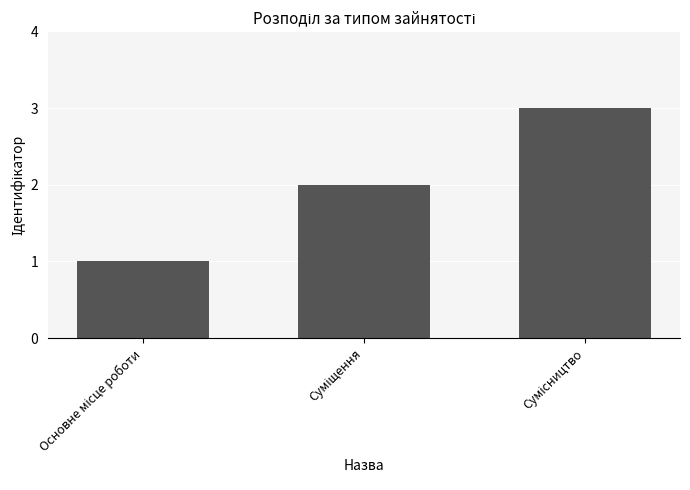

How many bars are there in total?

3